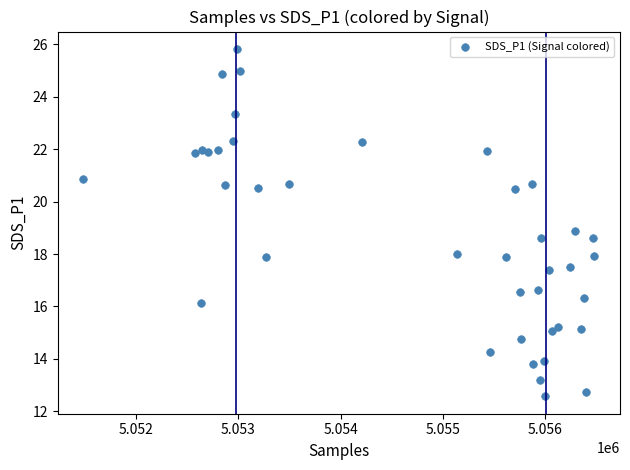

What is the range of Y values (max minus min)?

13.3